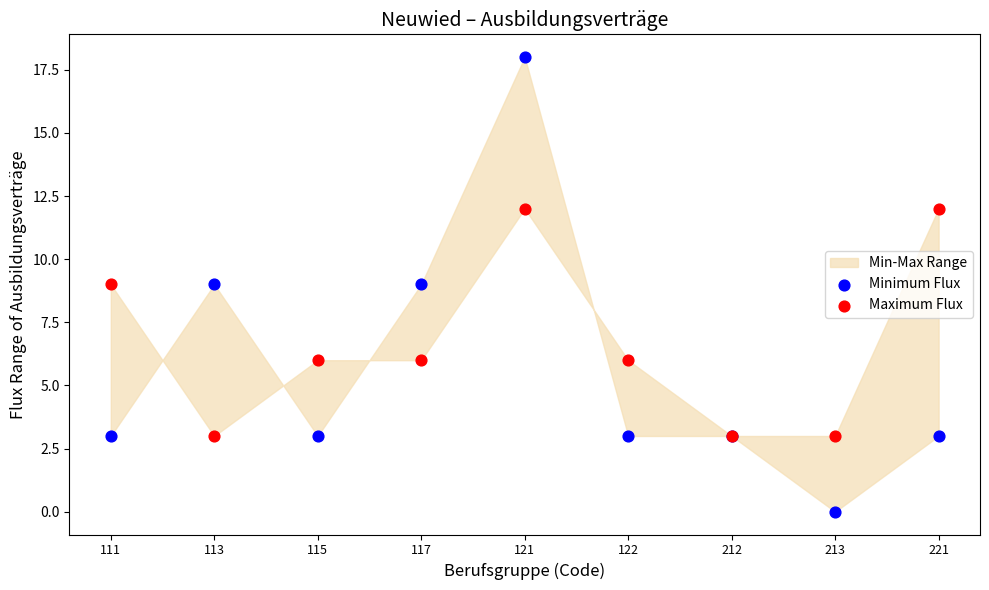

Which series reaches the maximum Y coordinate?

Minimum Flux